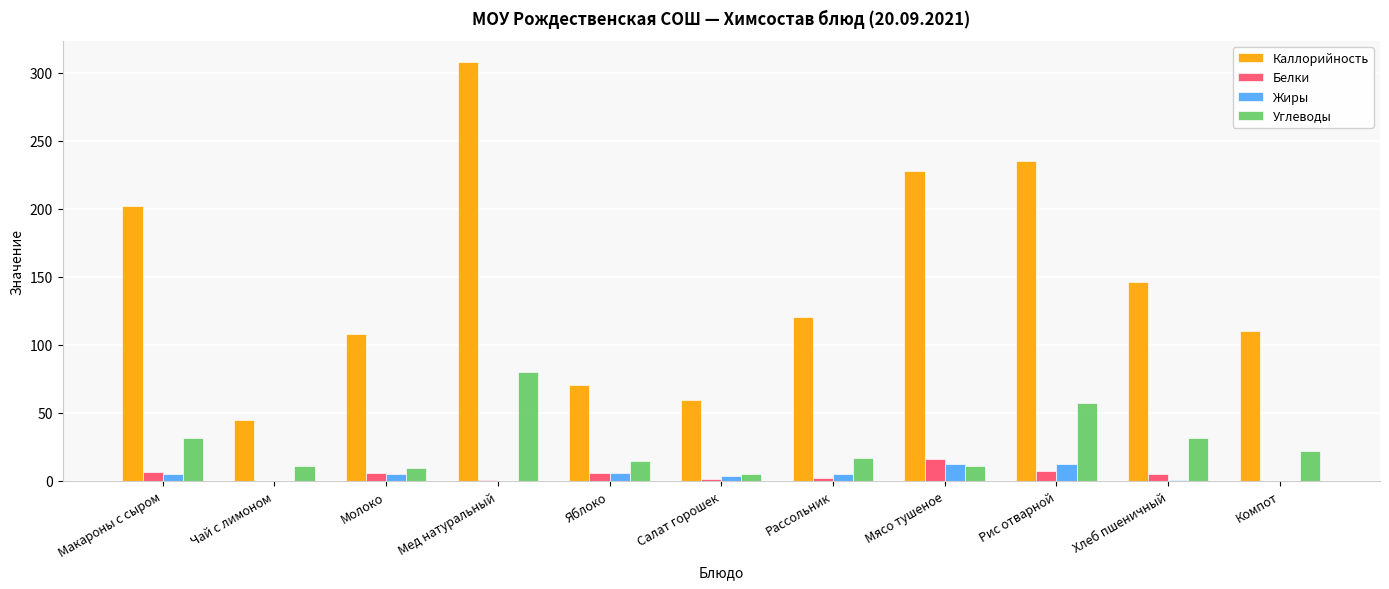

What is the greatest value displayed?

308.0